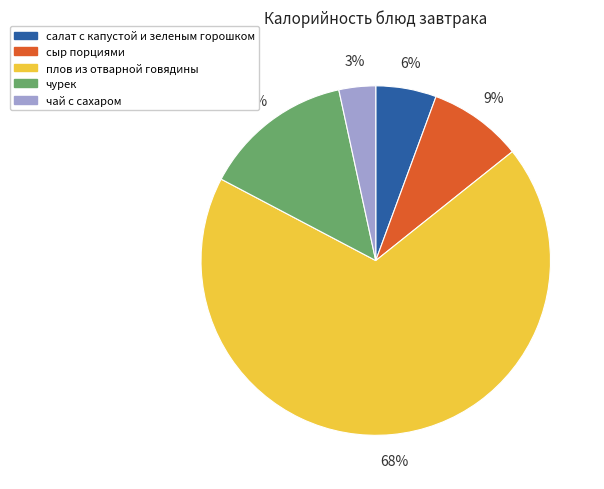

What is the largest slice in the pie chart?

плов из отварной говядины